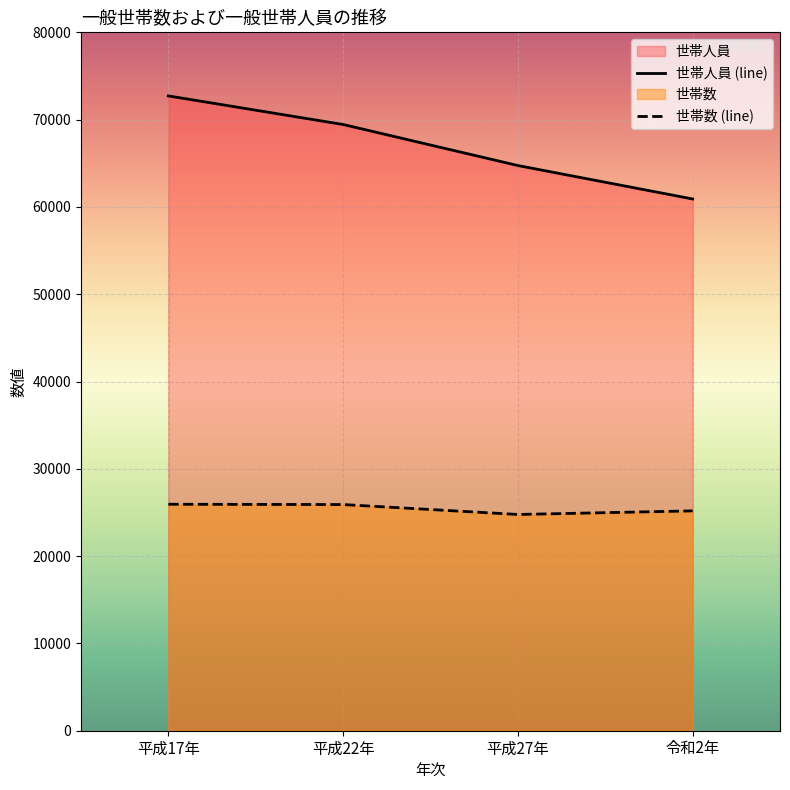

Is the value of 世帯人員 at 令和2年 greater than the value of 世帯数 at 平成27年?

Yes